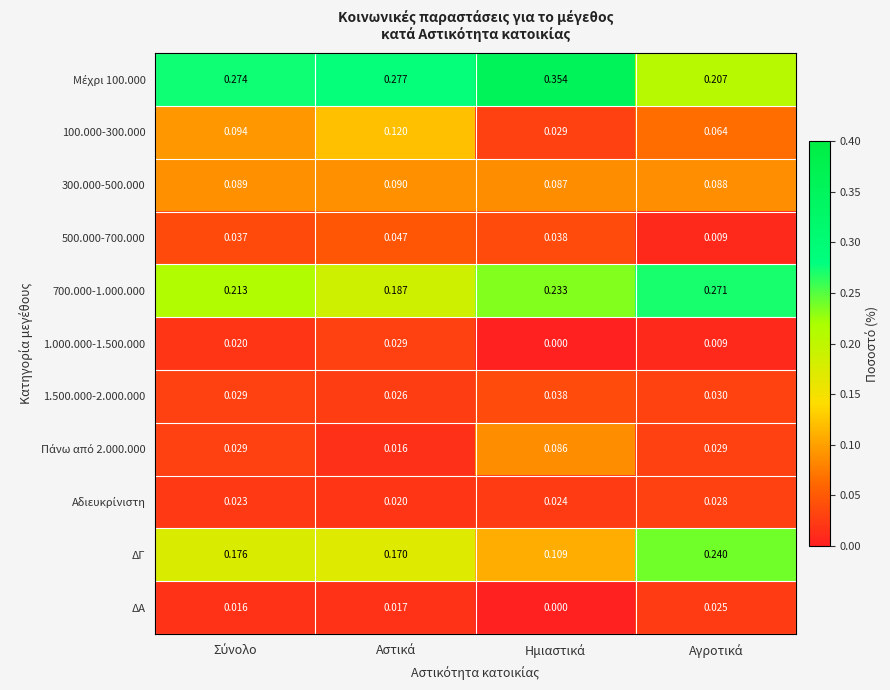

List the series in order of their peak value, lowest first.

ΔΑ, Αδιευκρίνιστη, 1.000.000-1.500.000, 1.500.000-2.000.000, 500.000-700.000, Πάνω από 2.000.000, 300.000-500.000, 100.000-300.000, ΔΓ, 700.000-1.000.000, Μέχρι 100.000